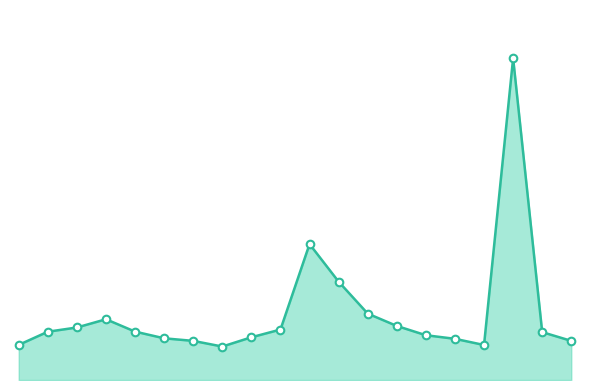

Approximately how many times larger is the value at 5 compared to 13?

0.8